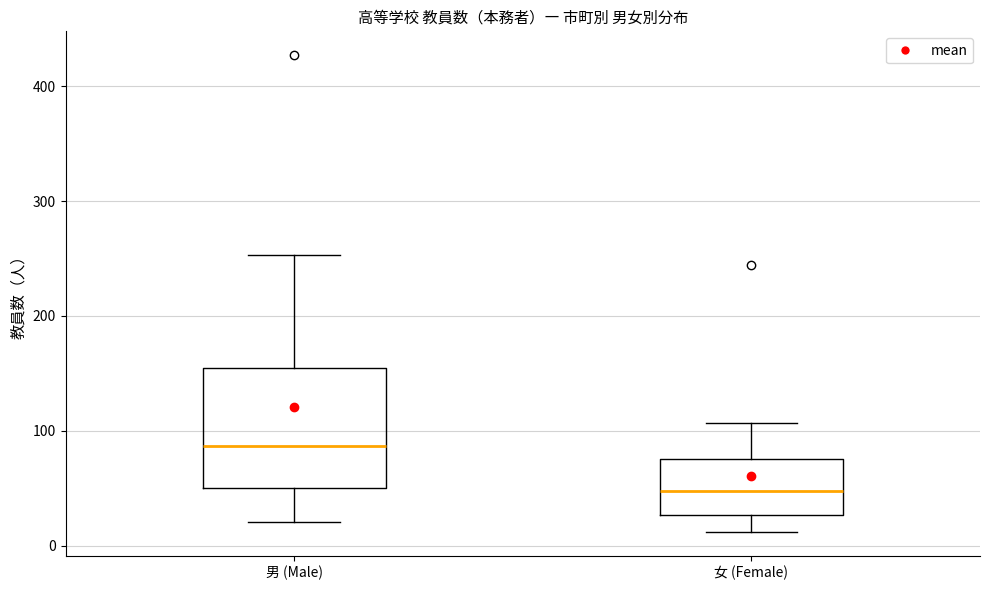

Which box's median line is the lowest?

女 (Female)